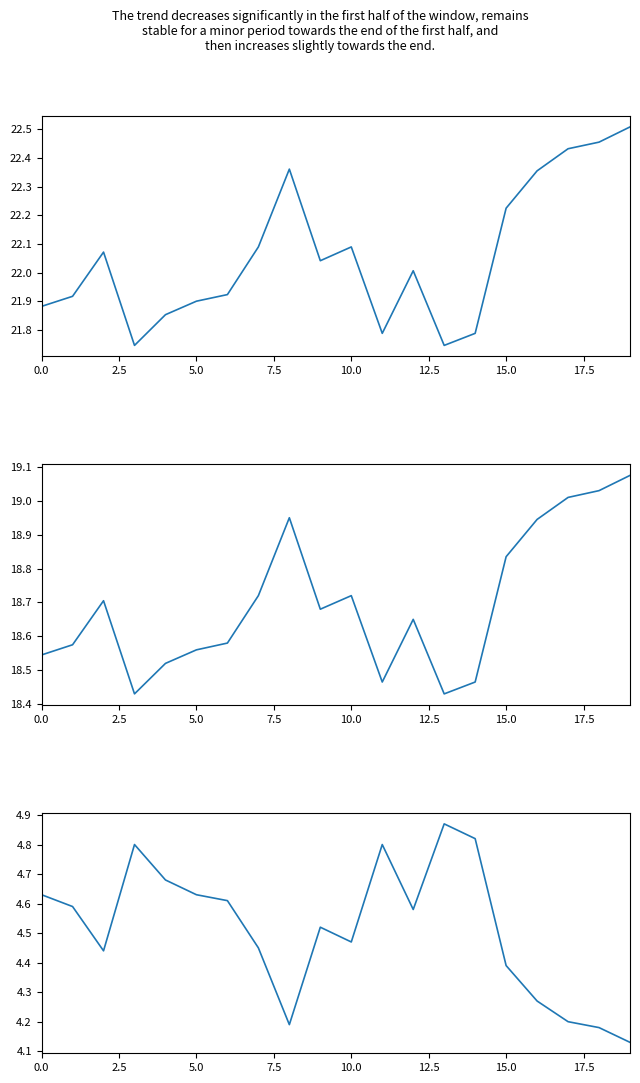

What is the difference between the second highest and second lowest values in the Waarde op laatste reset series?

0.6